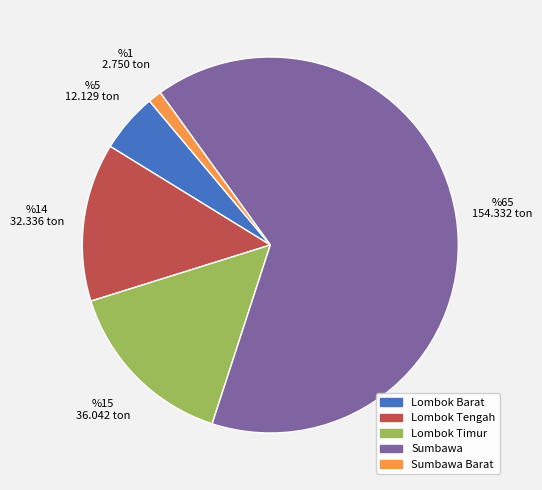

Count the number of slices in the pie.

5